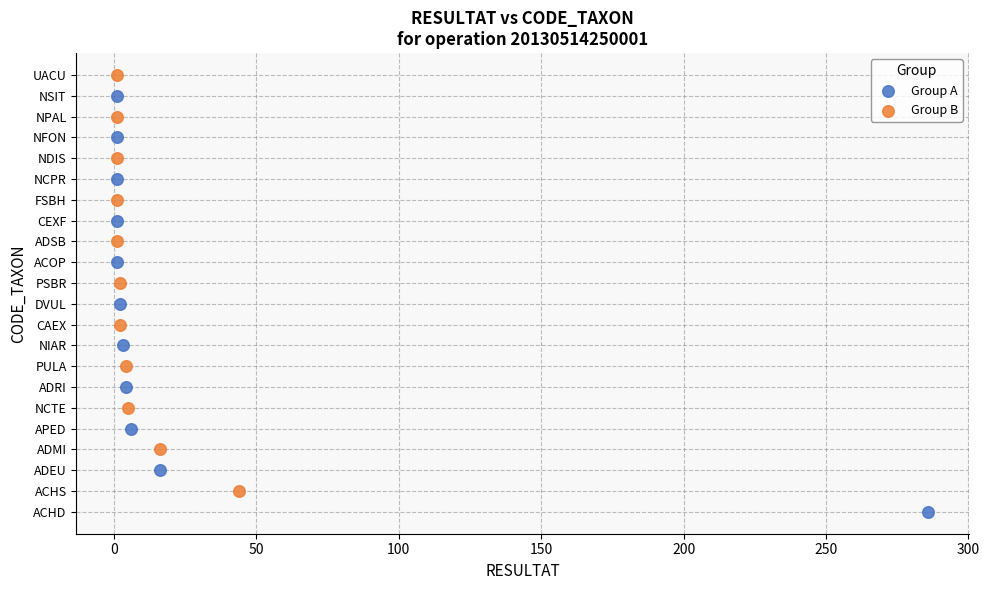

What are all the series names shown in the legend?

Group A, Group B